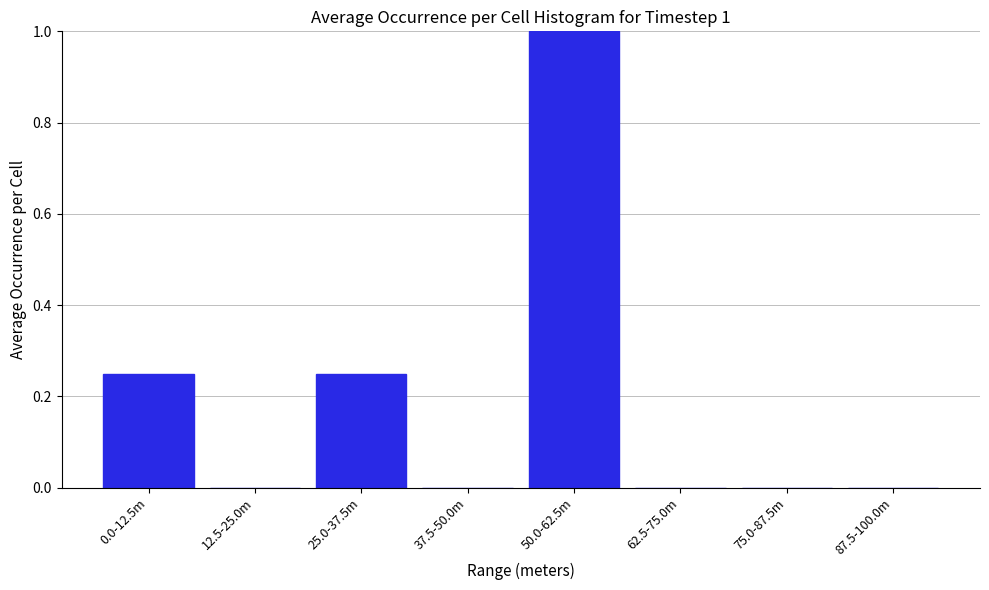

Which label corresponds to the largest value in the chart?

50.0-62.5m